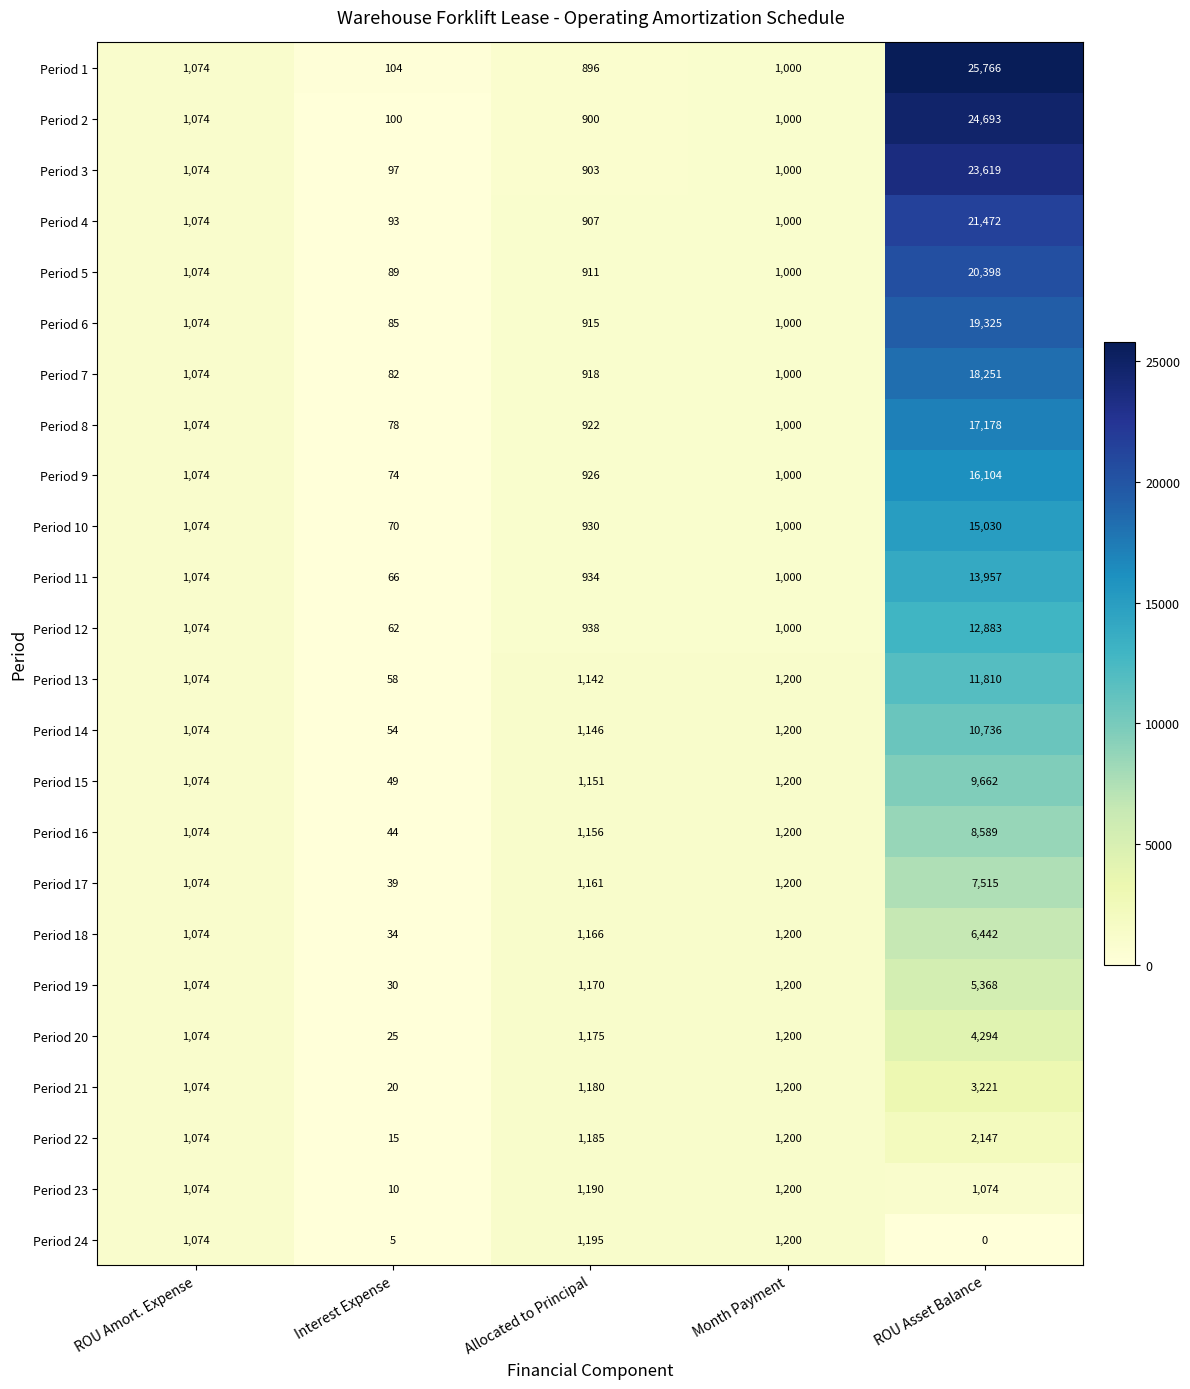

Which series has the widest spread of values?

Period 1